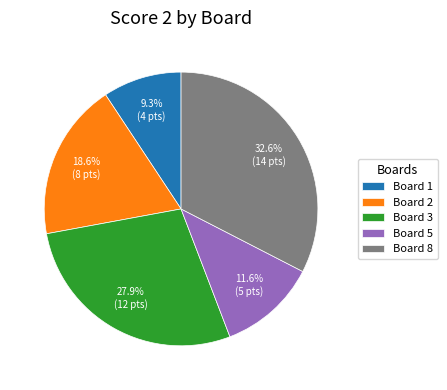

What is the ratio of the value at Board 8 to the value at Board 5?

2.8